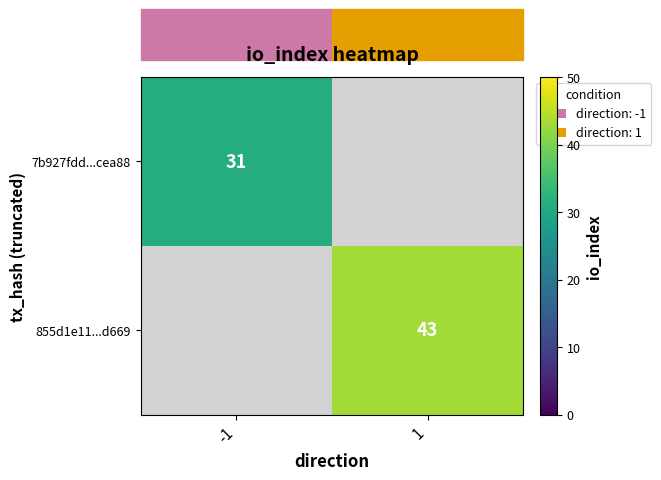

True or false: 855d1e11...d669 has a value of 43 at 1.

True